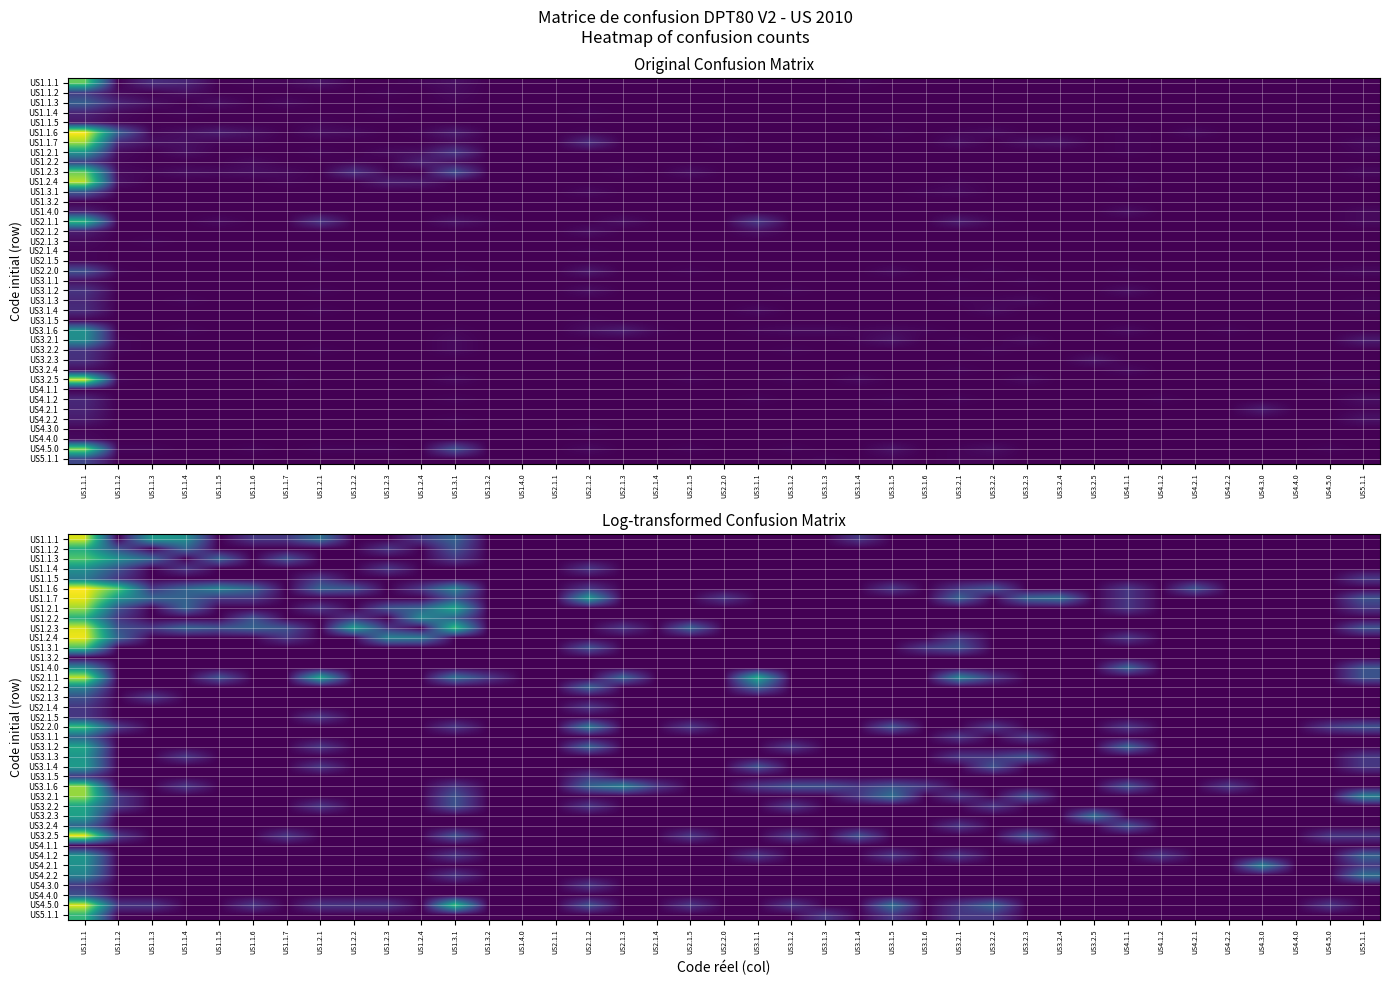

Which series has the widest spread of values?

US1.1.6